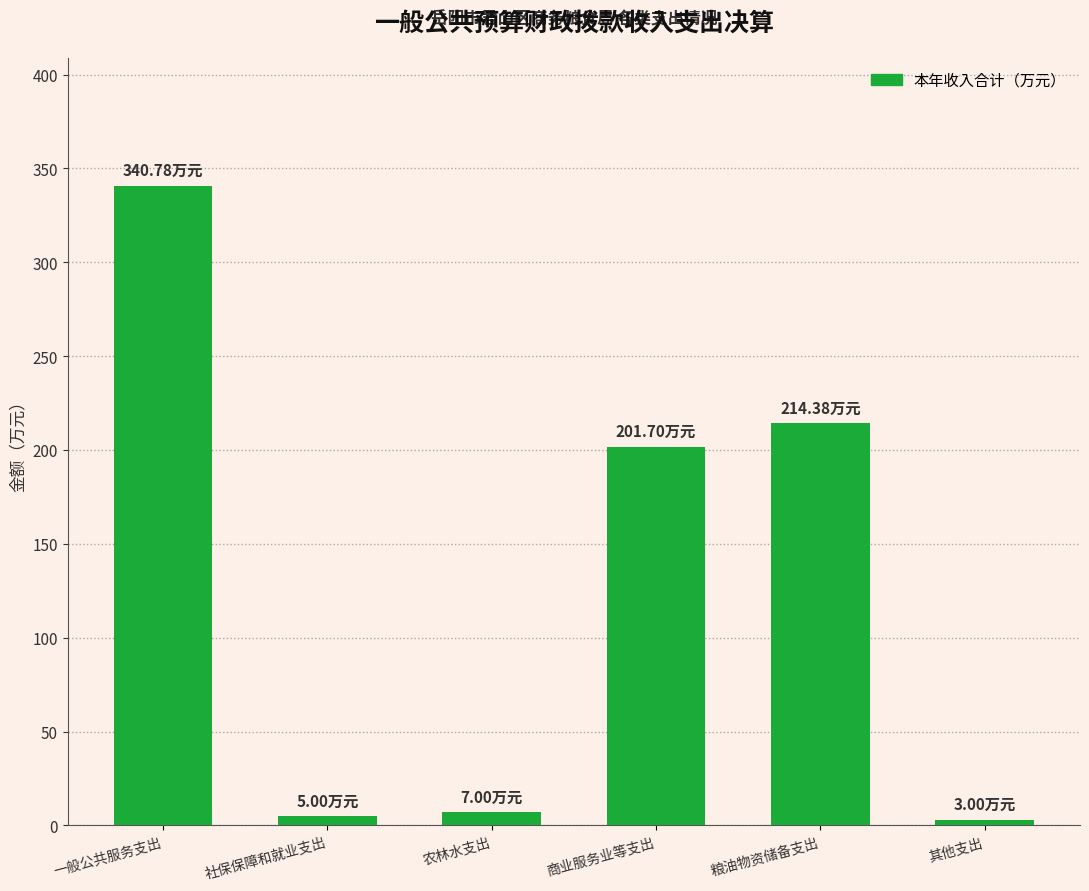

What is the difference between the values at 商业服务业等支出 and 其他支出?

198.7